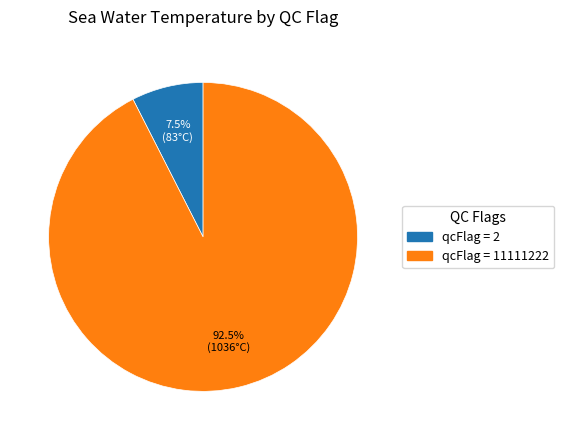

Is there a majority slice in this chart?

Yes